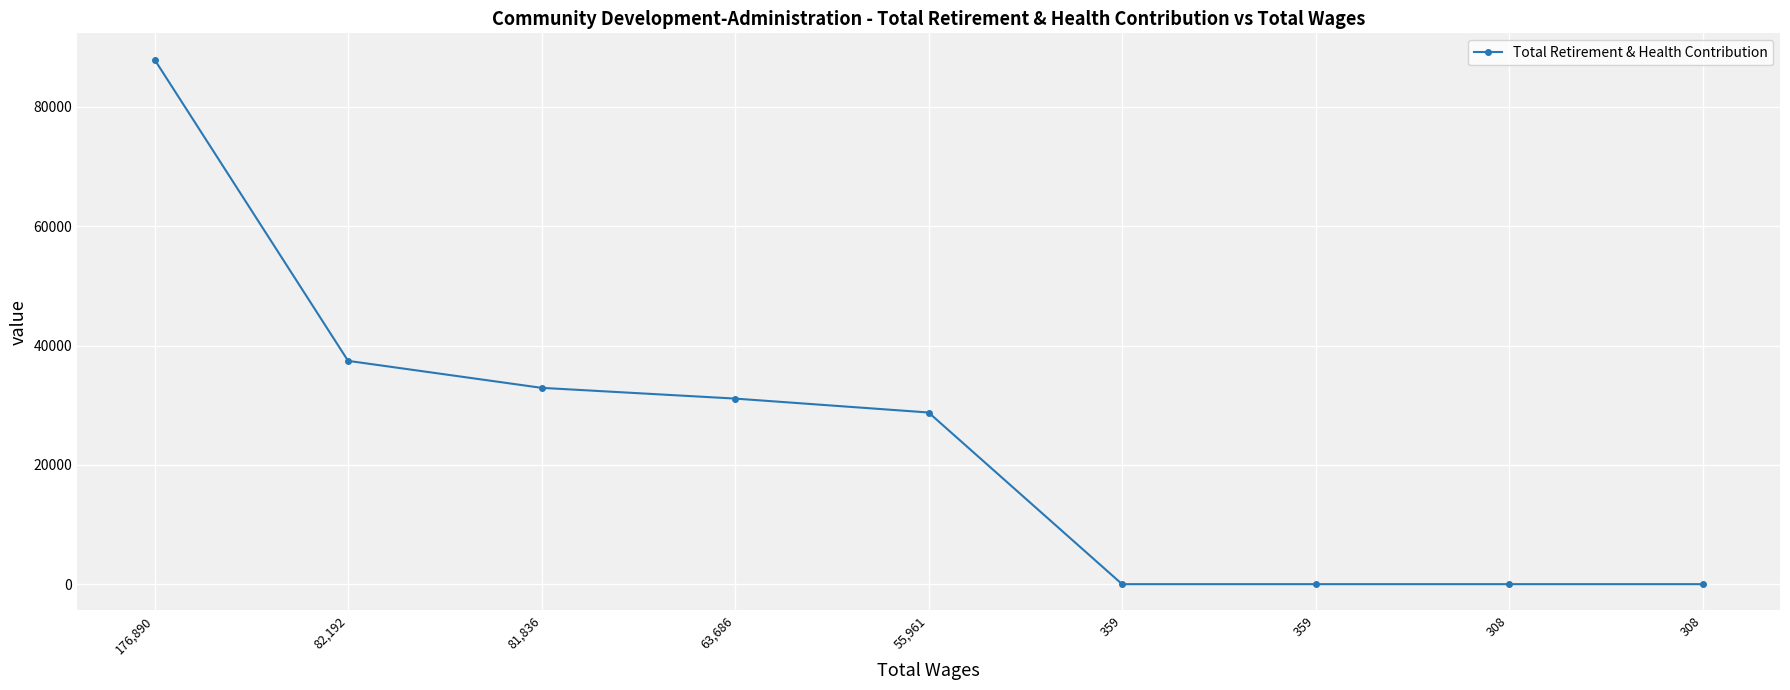

What is the label of the 4th point from the right?

359